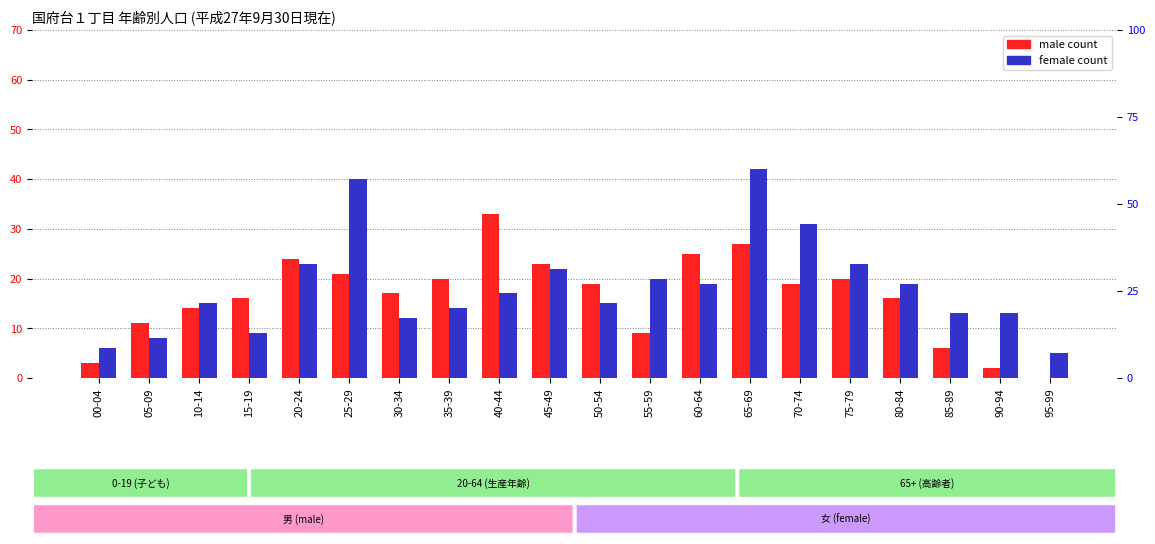

Reading right to left, what are all the values shown in this chart?

male: 0	2	6	16	20	19	27	25	9	19	23	33	20	17	21	24	16	14	11	3
female: 5	13	13	19	23	31	42	19	20	15	22	17	14	12	40	23	9	15	8	6